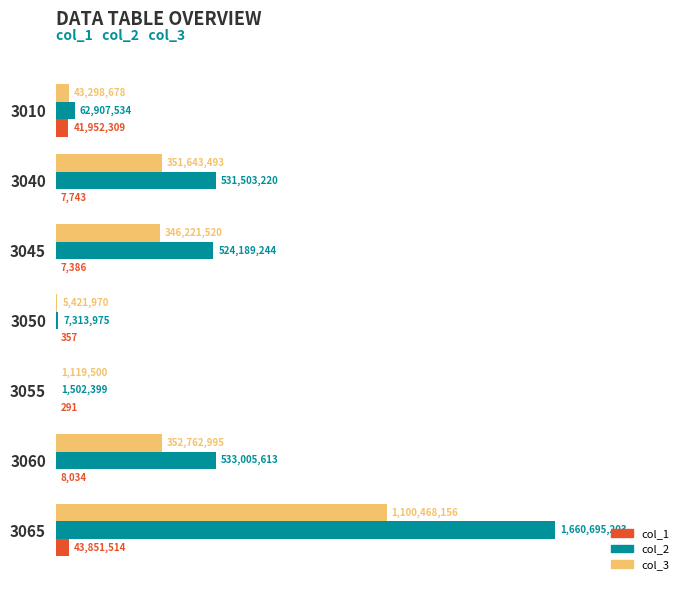

What is the value of the col_3 bar at the 6th from the left?

352762995